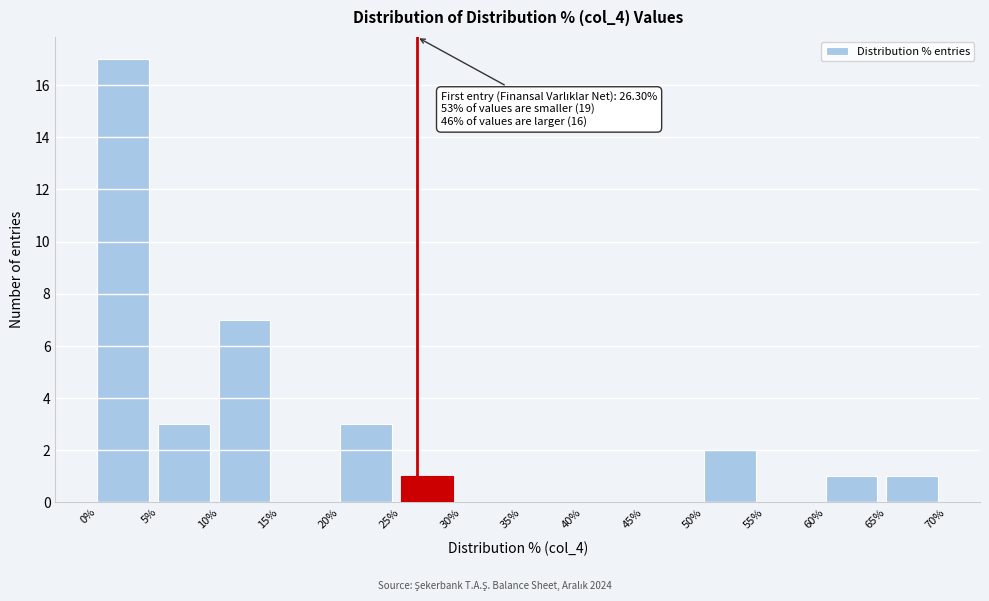

Over which range of the x-axis is the bar tallest?

0% to 5%